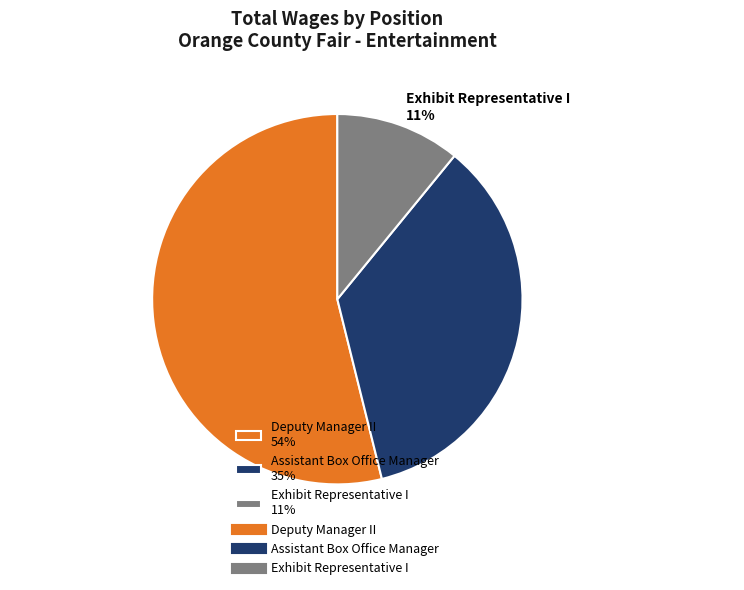

Is there any slice that represents more than half of the pie?

Yes